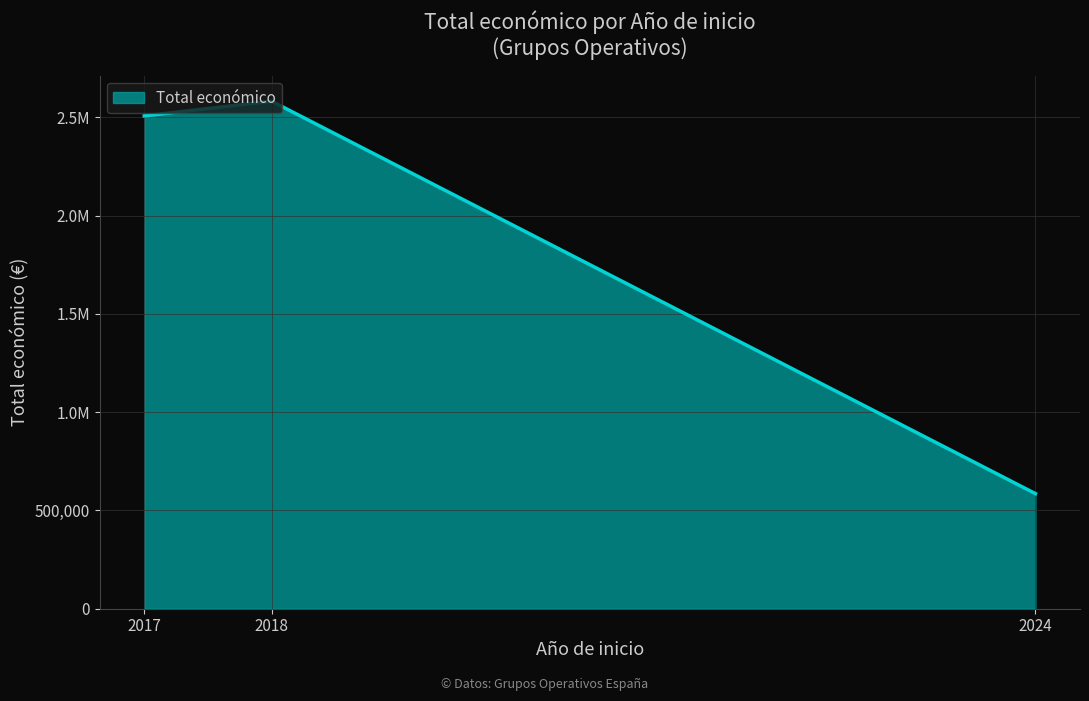

Is this an area chart (filled region under the line)?

Yes